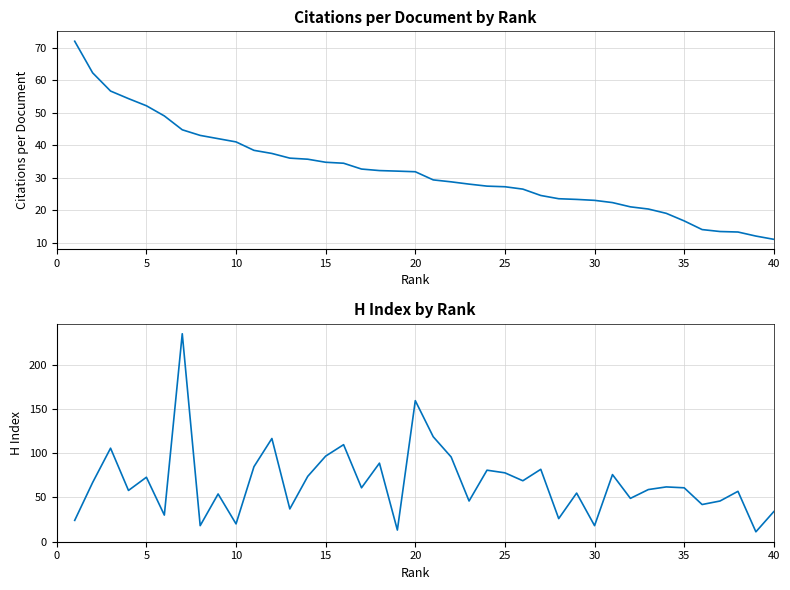

Which series has the largest total across all categories?

H index